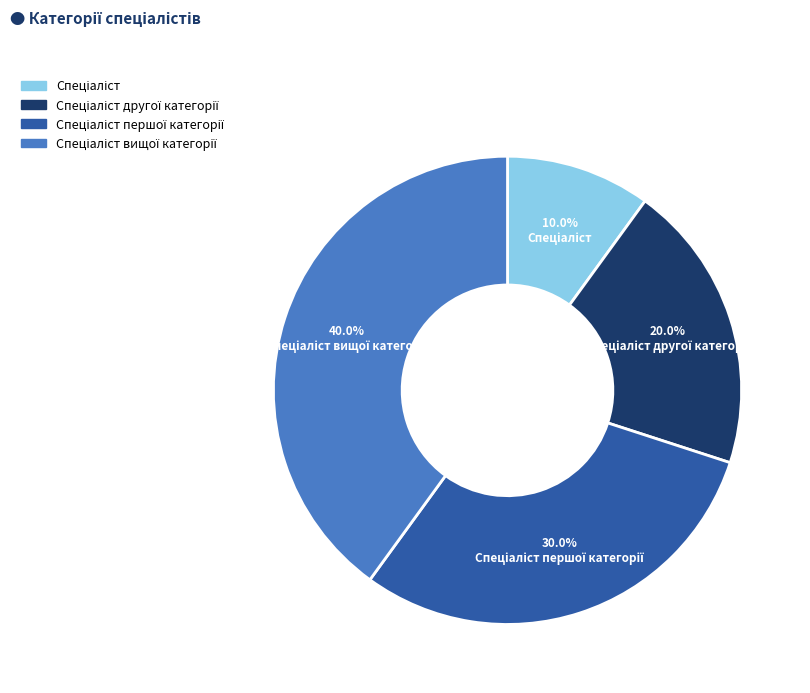

Does any single category account for the majority?

No